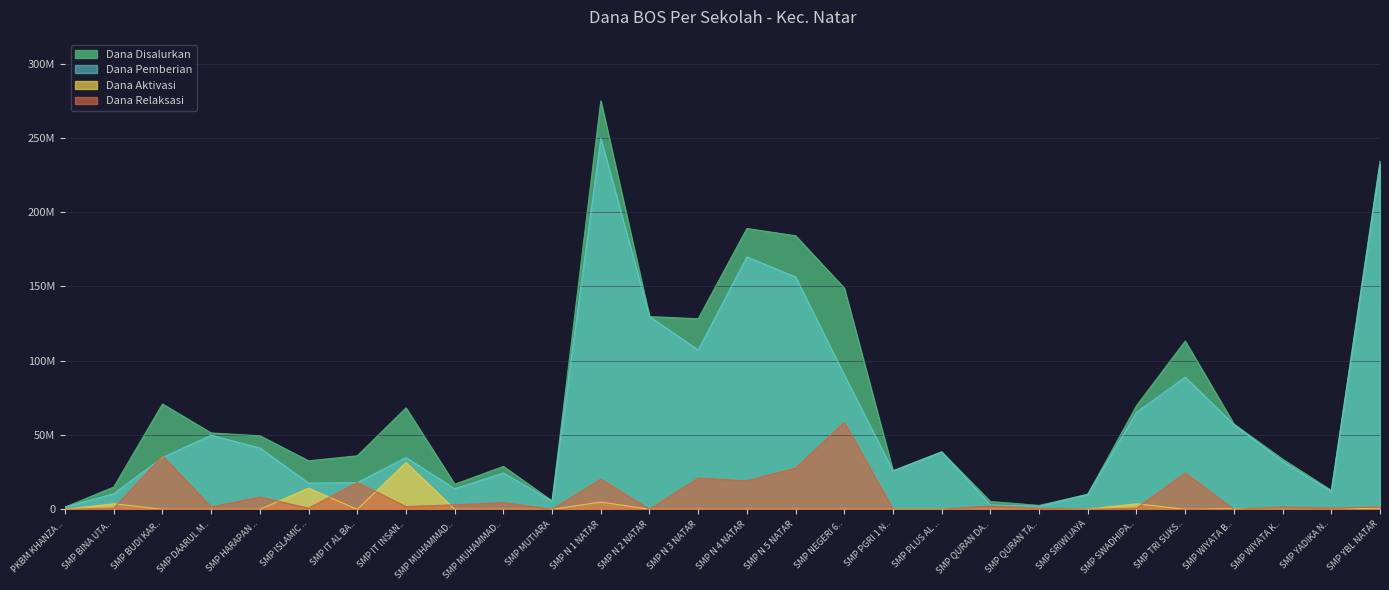

Between SMP ISLAMIC .. and SMP MUHAMMAD.., which is larger?

SMP ISLAMIC ..